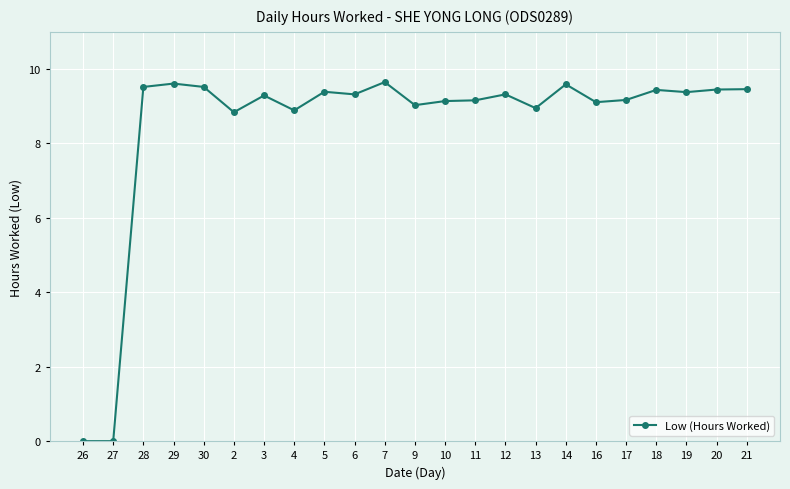

The value at 19 is 9.4. True or false?

True